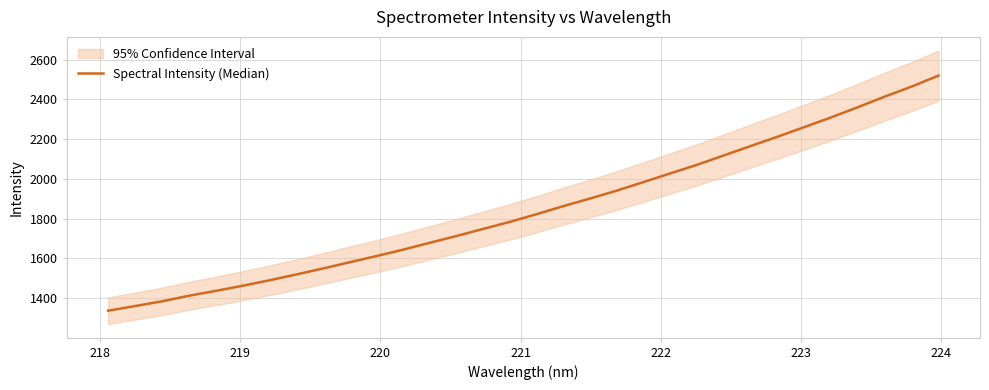

How many lines are shown in the chart?

1